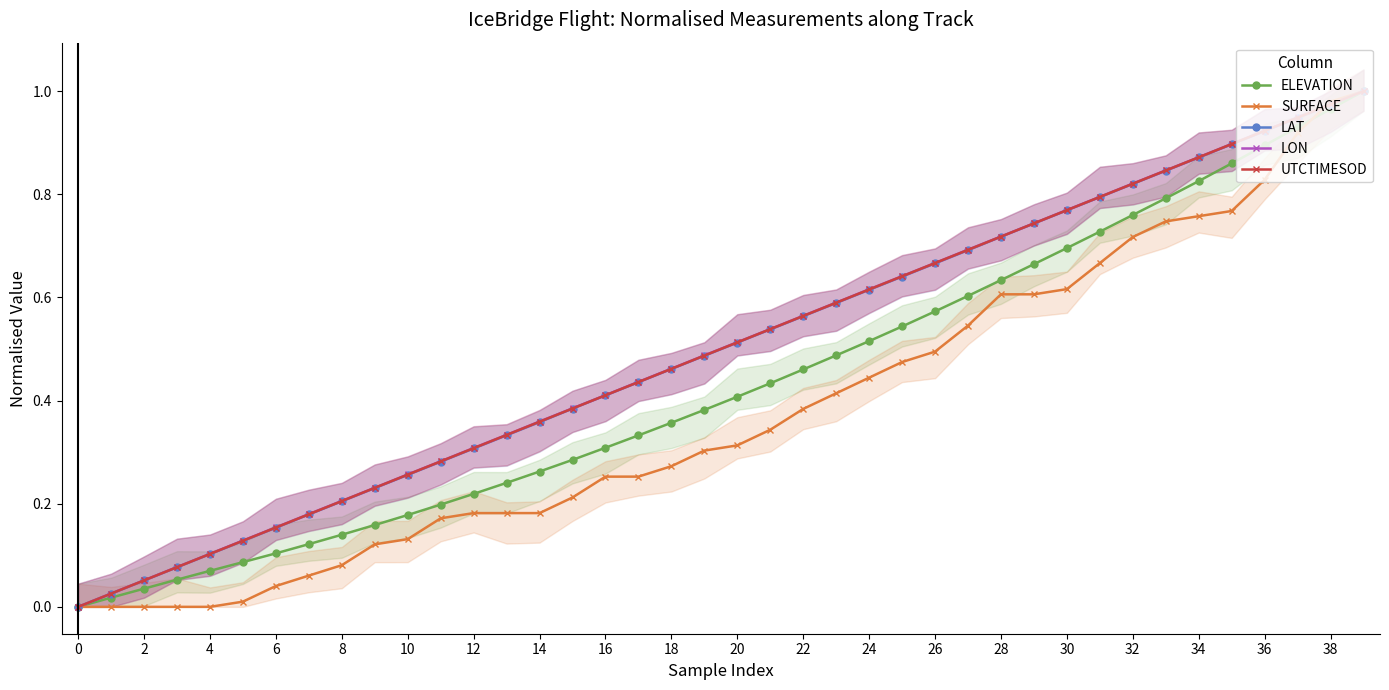

True or false: LON has more than 0 points higher than both neighbors.

False